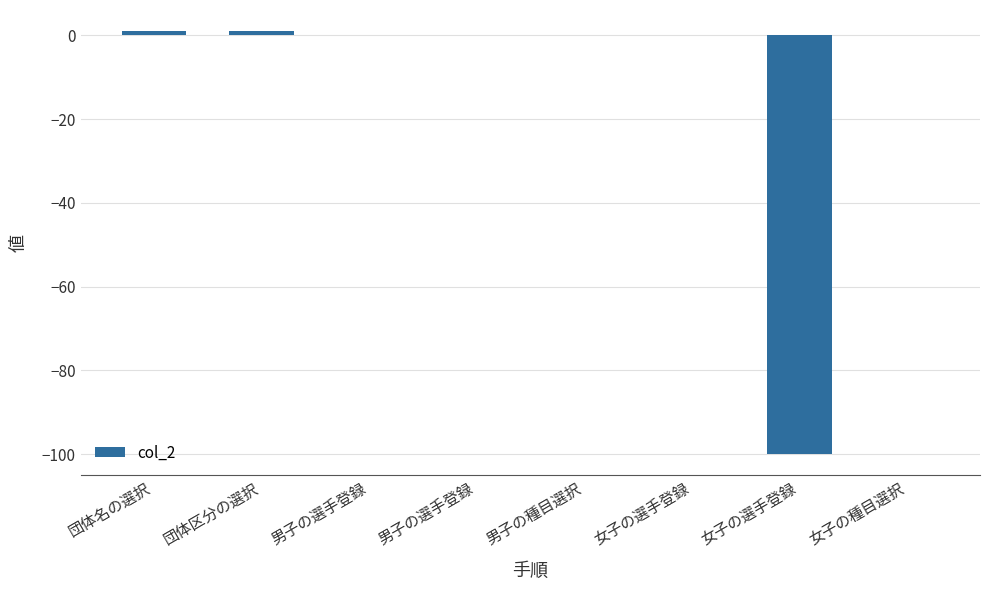

The value at 男子の種目選択 is 36. True or false?

False